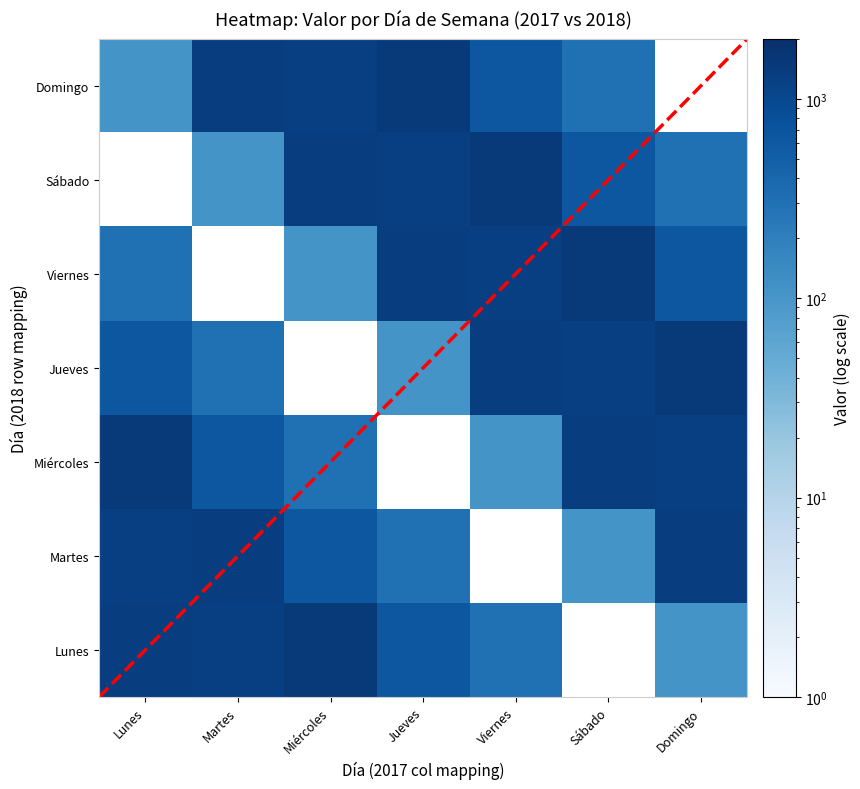

How many series are shown in this chart?

7